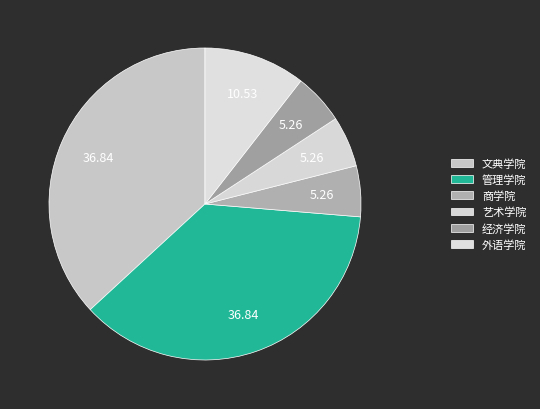

What is the largest slice in the pie chart?

文典学院